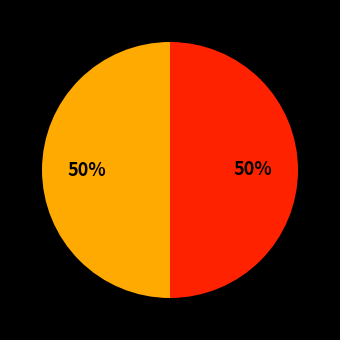

To the nearest percent, what is the average slice percentage?

50%